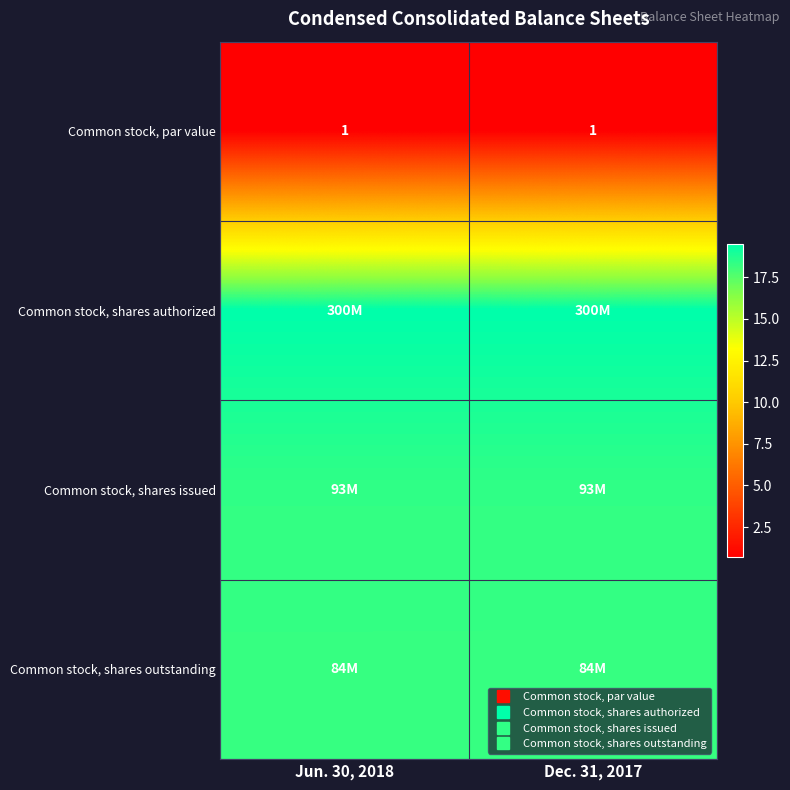

Count the number of categories in the chart.

2